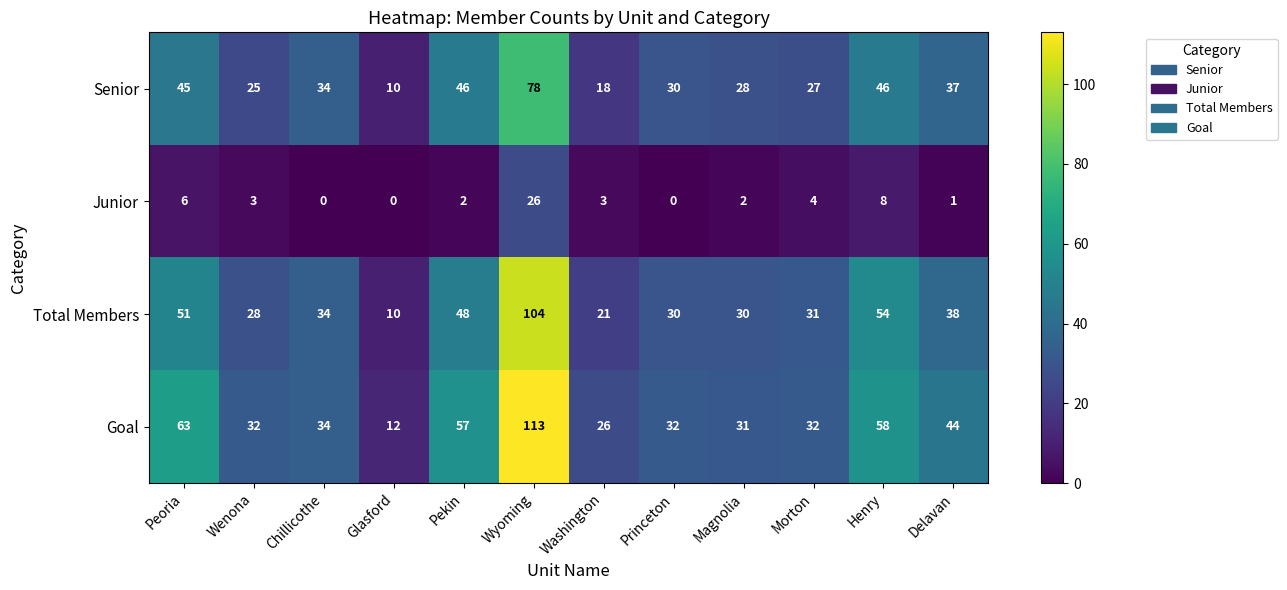

What is the lowest value of the Total Members series?

10